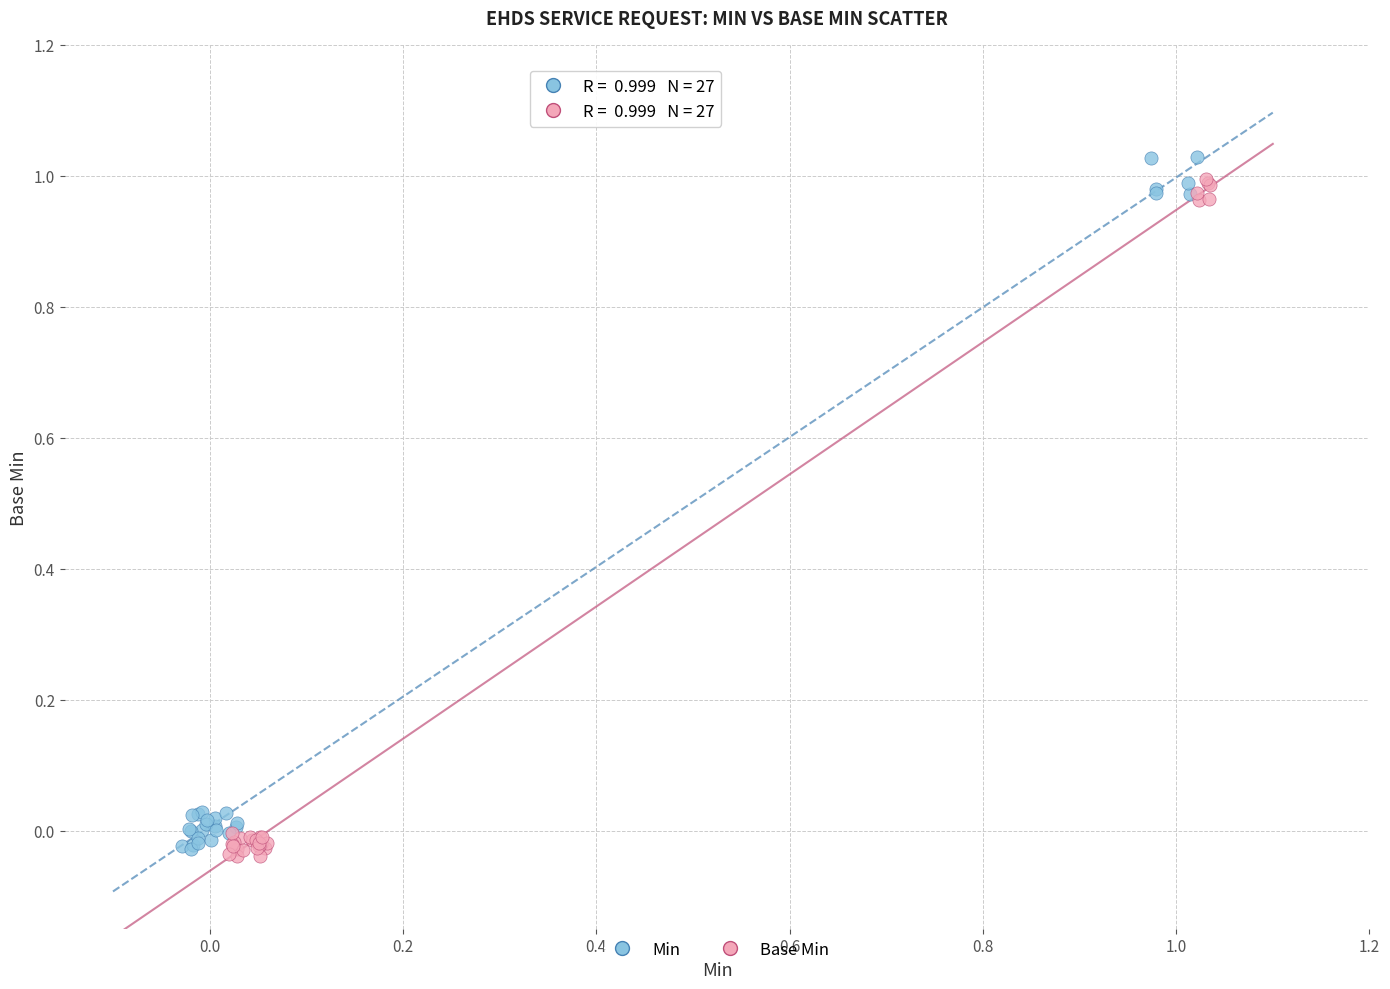

What are all the series names shown in the legend?

Min, Base Min